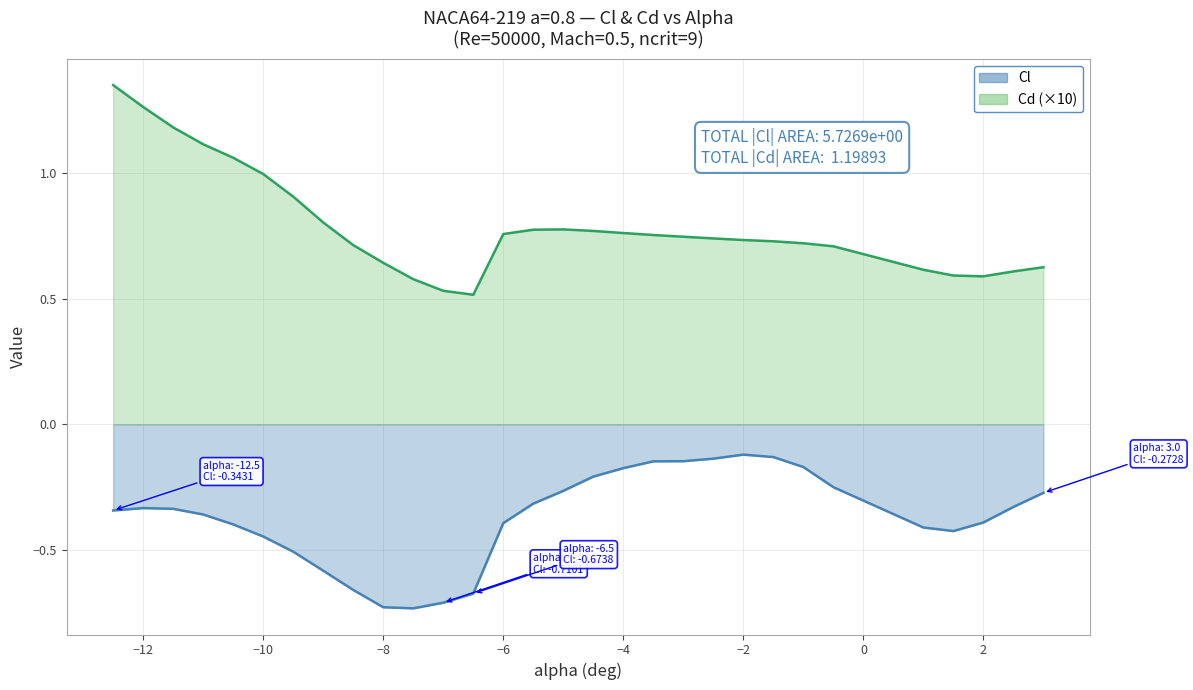

Reading right to left, extract all data points from this chart.

Cl: 3=-0.3	2.5=-0.3	2=-0.4	1.5=-0.4	1=-0.4	-0.5=-0.3	-1=-0.2	-1.5=-0.1	-2=-0.1	-2.5=-0.1	-3=-0.1	-3.5=-0.1	-4=-0.2	-4.5=-0.2	-5=-0.3	-5.5=-0.3	-6=-0.4	-6.5=-0.7	-7=-0.7	-7.5=-0.7	-8=-0.7	-8.5=-0.7	-9=-0.6	-9.5=-0.5	-10=-0.4	-10.5=-0.4	-11=-0.4	-11.5=-0.3	-12=-0.3	-12.5=-0.3
Cd: 3=0.6	2.5=0.6	2=0.6	1.5=0.6	1=0.6	-0.5=0.7	-1=0.7	-1.5=0.7	-2=0.7	-2.5=0.7	-3=0.7	-3.5=0.8	-4=0.8	-4.5=0.8	-5=0.8	-5.5=0.8	-6=0.8	-6.5=0.5	-7=0.5	-7.5=0.6	-8=0.6	-8.5=0.7	-9=0.8	-9.5=0.9	-10=1.0	-10.5=1.1	-11=1.1	-11.5=1.2	-12=1.3	-12.5=1.3